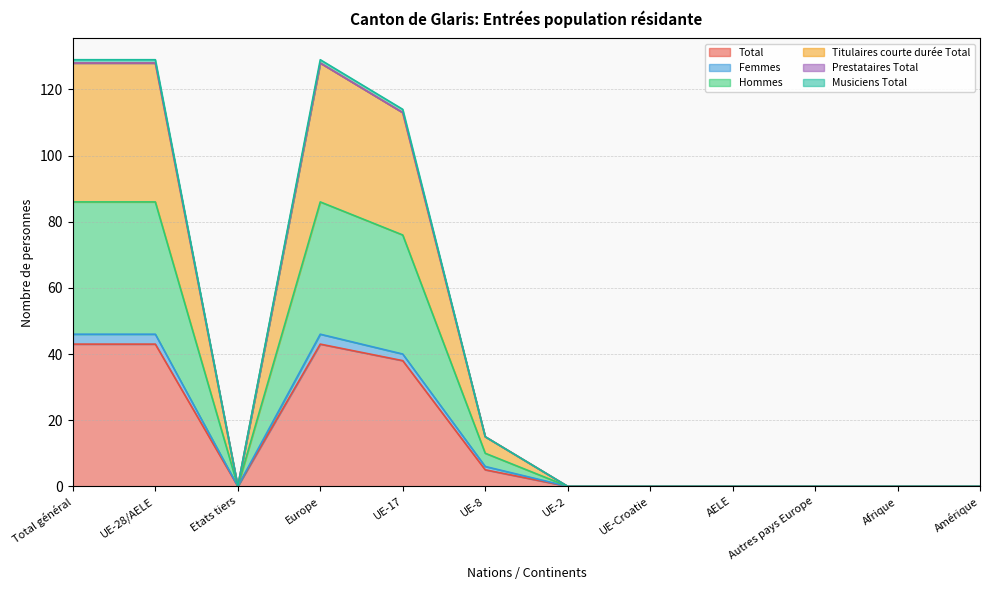

What is the label of the 12th point from the left?

Amérique